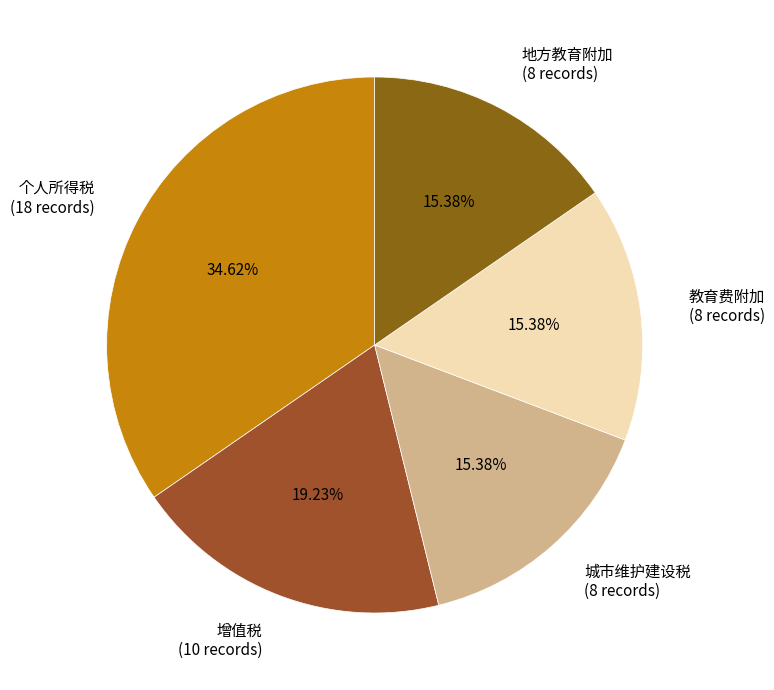

Do 教育费附加 (8 records) and 地方教育附加 (8 records) together represent more than half of the pie?

No